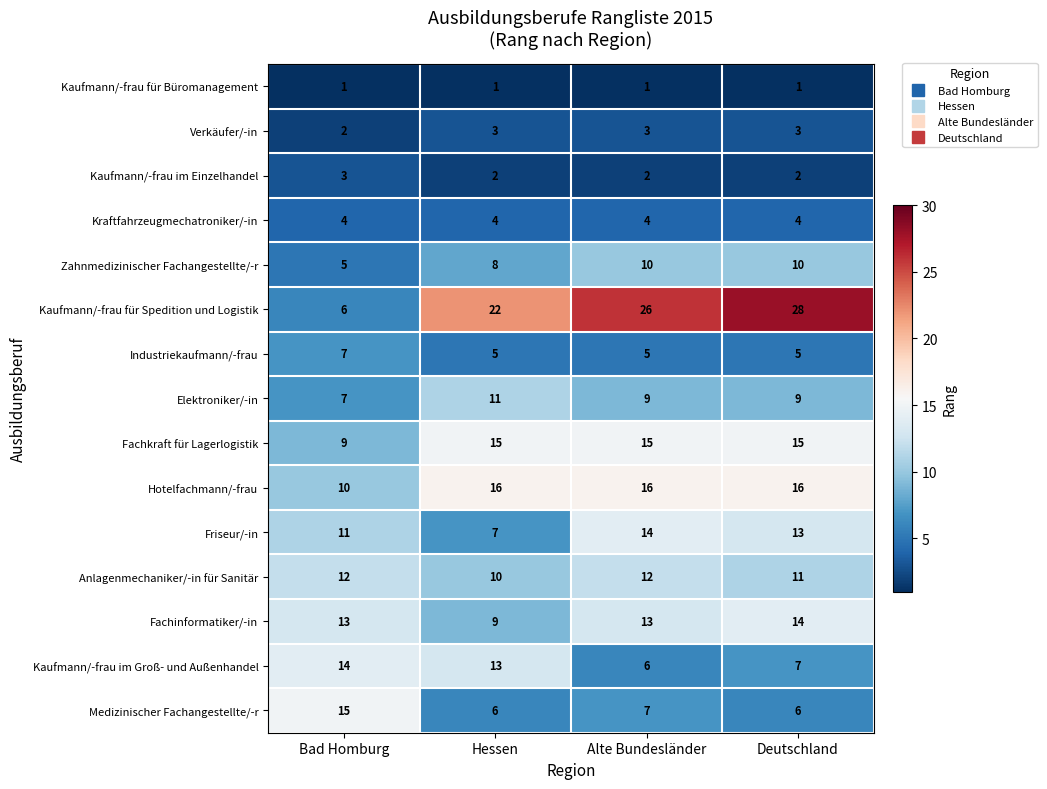

What is the sum of the Fachinformatiker/-in values at Deutschland and Hessen?

23